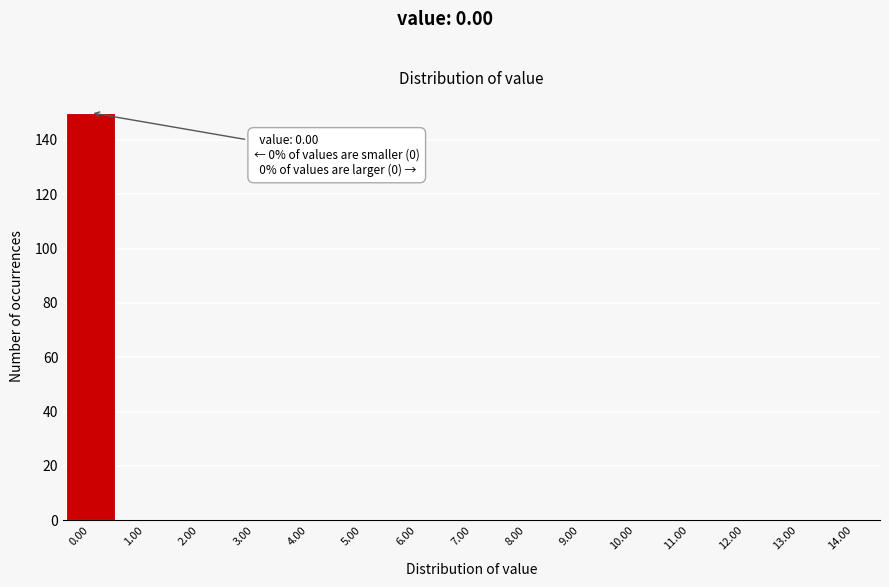

Which range on the x-axis has the tallest bar?

-0.5 to 0.5